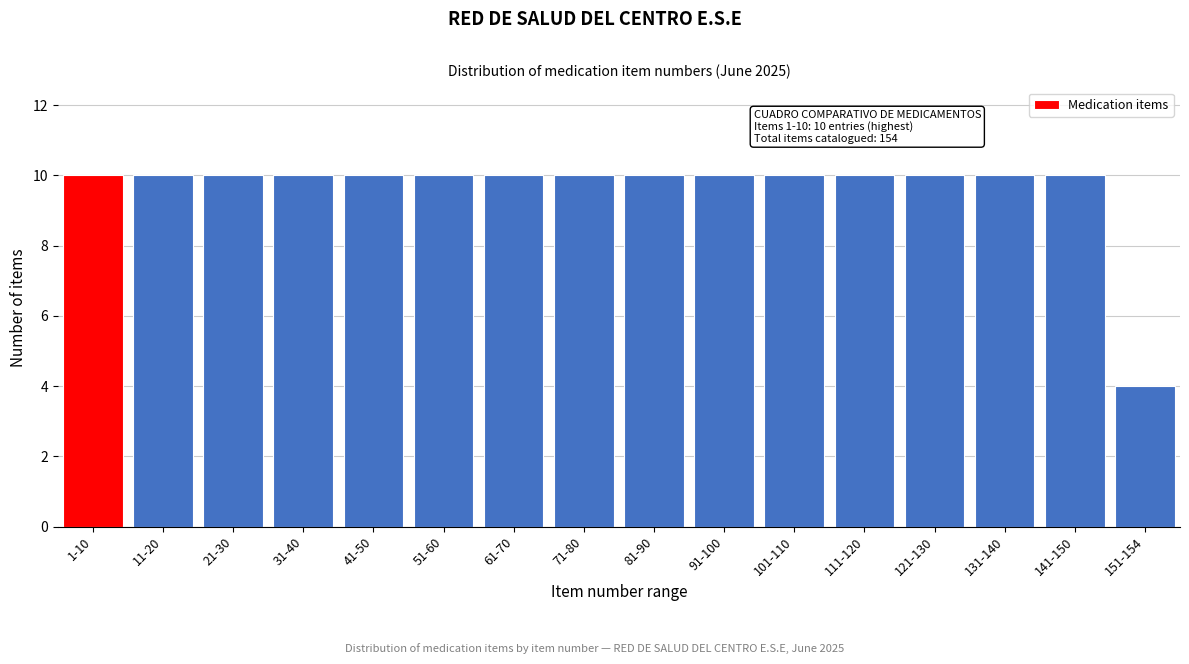

Reading left to right, transcribe all the data shown in this chart.

1-10=10	11-20=10	21-30=10	31-40=10	41-50=10	51-60=10	61-70=10	71-80=10	81-90=10	91-100=10	101-110=10	111-120=10	121-130=10	131-140=10	141-150=10	151-154=4